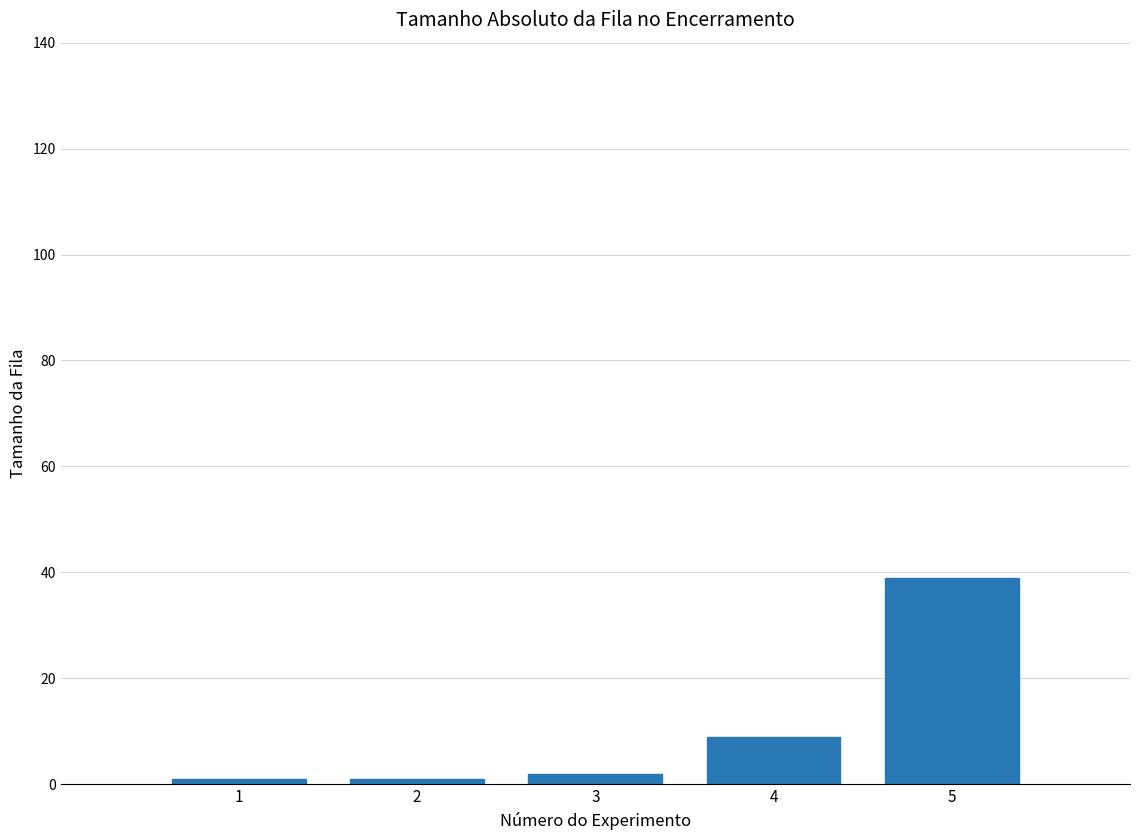

Reading left to right, transcribe all the data shown in this chart.

1	1	2	9	39